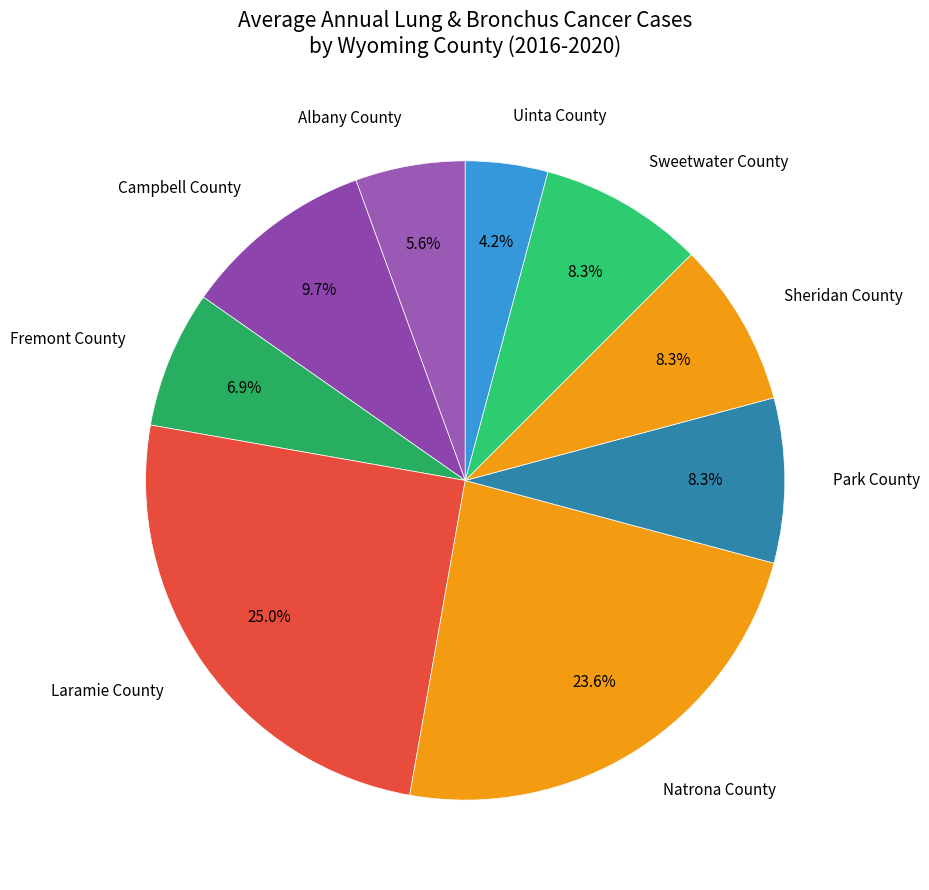

To the nearest percent, what is the difference between the Laramie County and Sweetwater County slice percentages?

17%